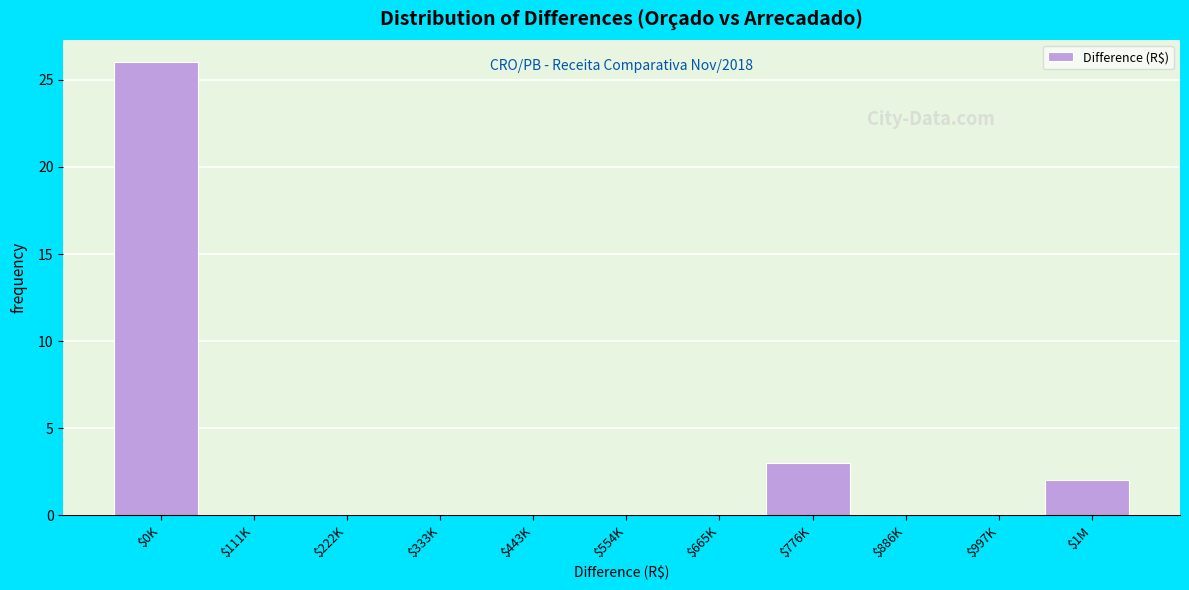

What is the sum of all values?

31